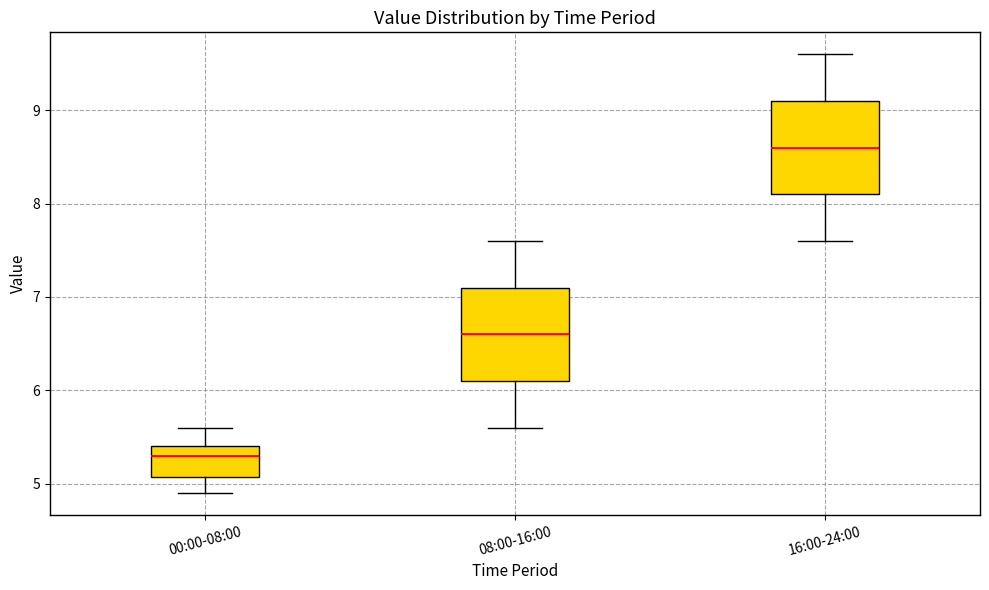

Reading left to right, transcribe this box plot: for each box, give where its median line is, the range the box spans, and where its two whiskers end, as read against the y-axis. The values are not printed on the chart, so give them approximately, as read against the axis.

00:00-08:00: median 5.3, box 5.1 to 5.4, whiskers 4.9 to 5.6
08:00-16:00: median 6.6, box 6.1 to 7.1, whiskers 5.6 to 7.6
16:00-24:00: median 8.6, box 8.1 to 9.1, whiskers 7.6 to 9.6